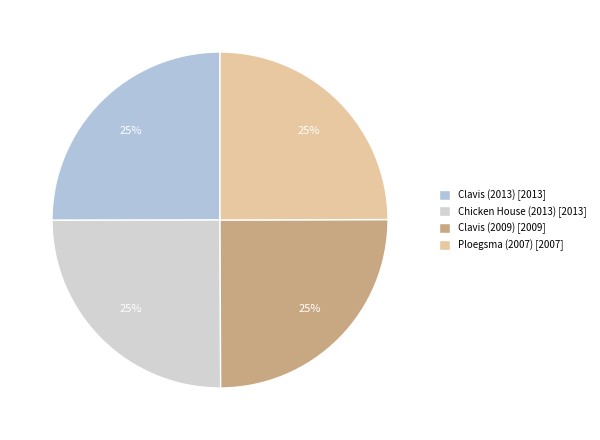

What percentage is the Ploegsma (2007) slice, to the nearest percent?

25%